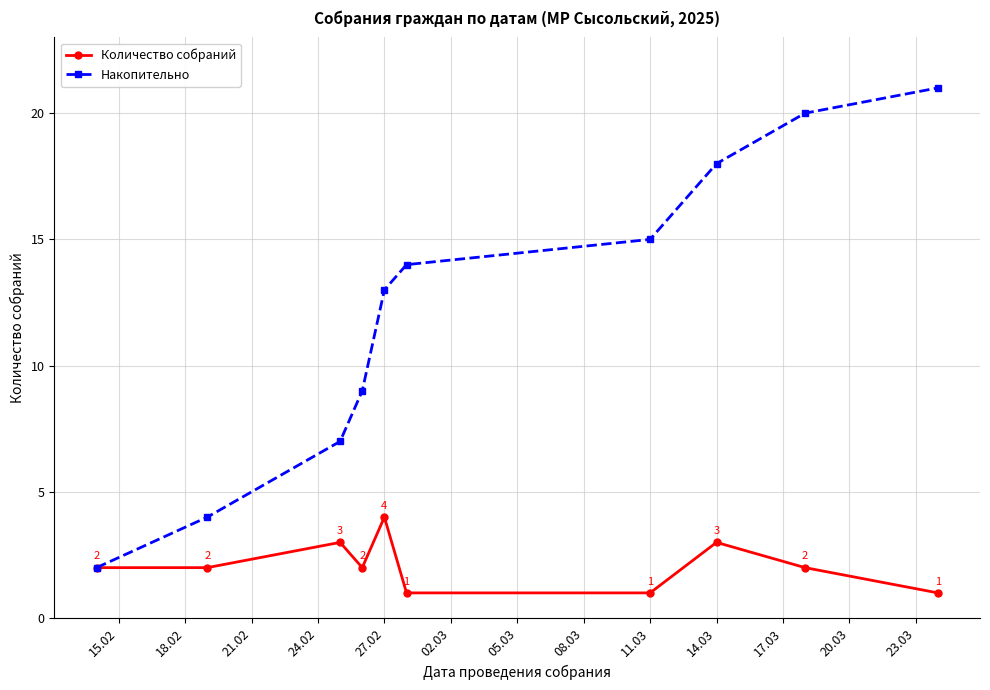

What is the maximum value shown in the chart?

21